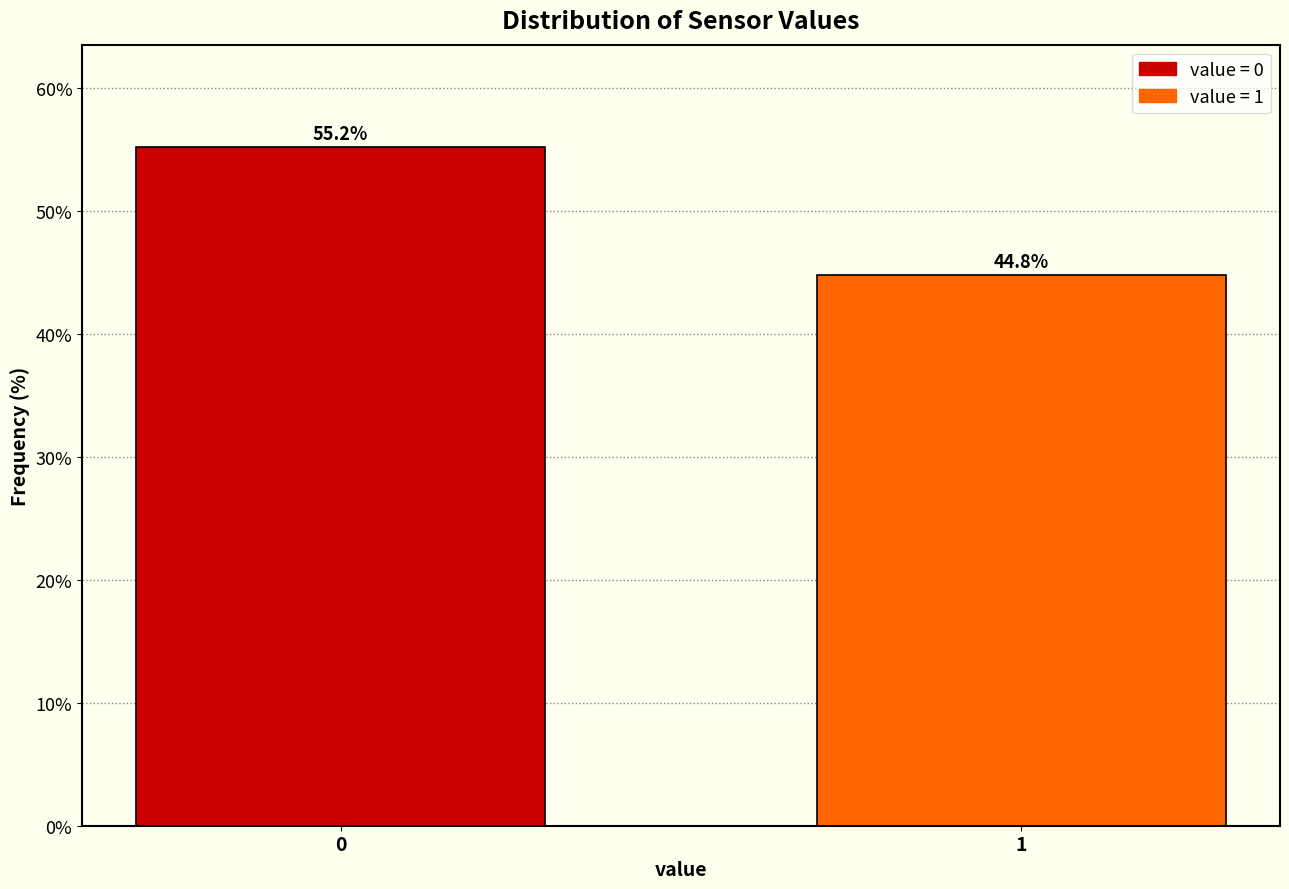

Reading left to right, transcribe all the data shown in this chart.

55.2	44.8